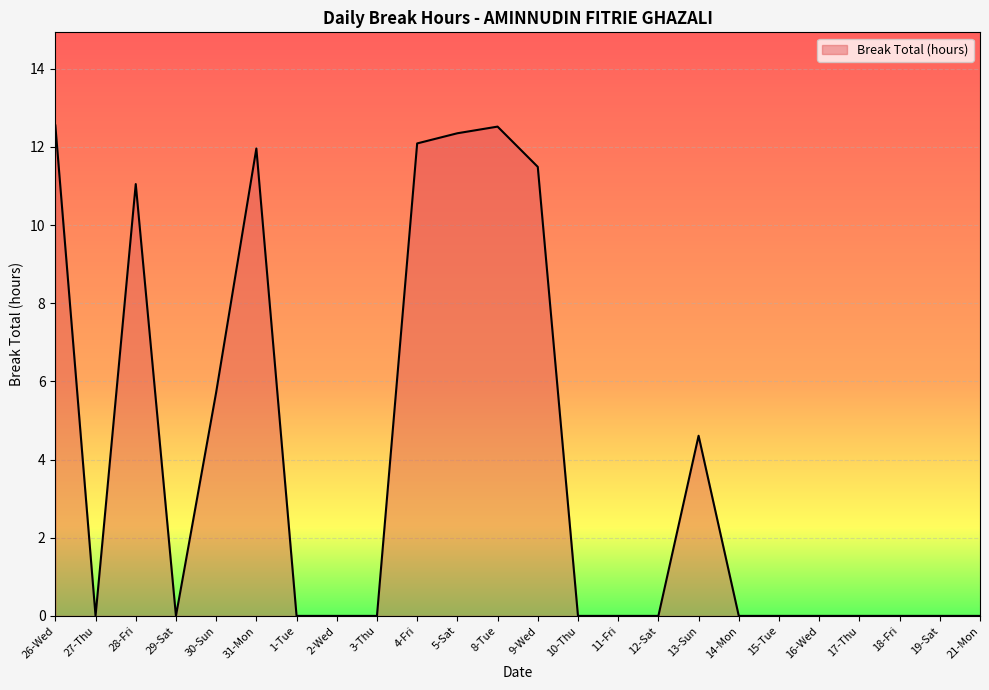

What position from the right is 1-Tue?

18